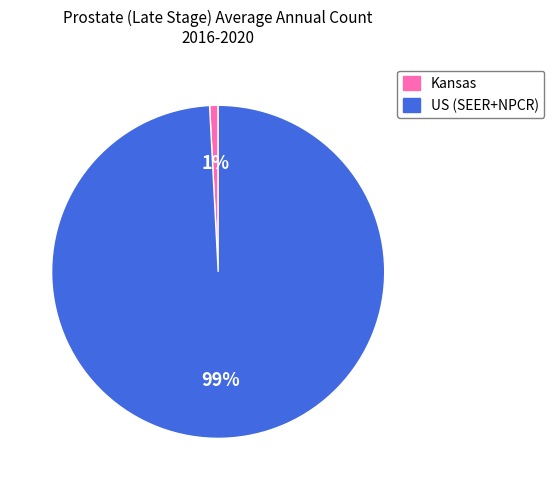

Does US (SEER+NPCR) represent more than half of the total?

Yes